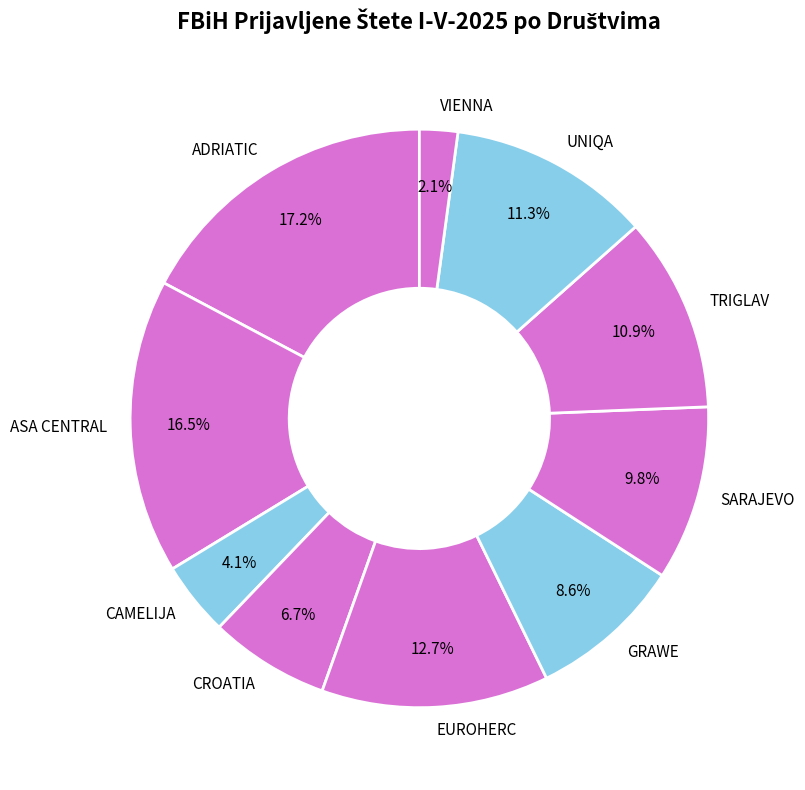

To the nearest percent, what is the difference between the largest and smallest slice percentages?

15%